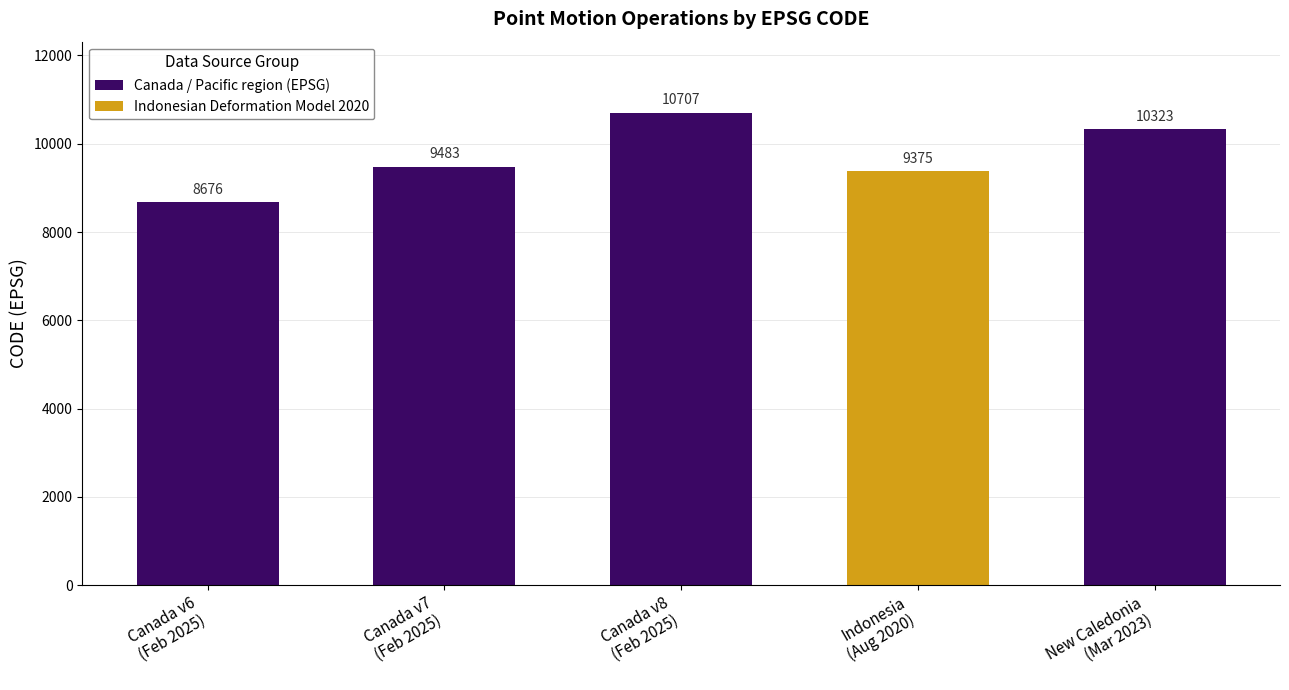

What is the difference between the maximum and minimum values in the Canada / Pacific region (EPSG) series?

2031